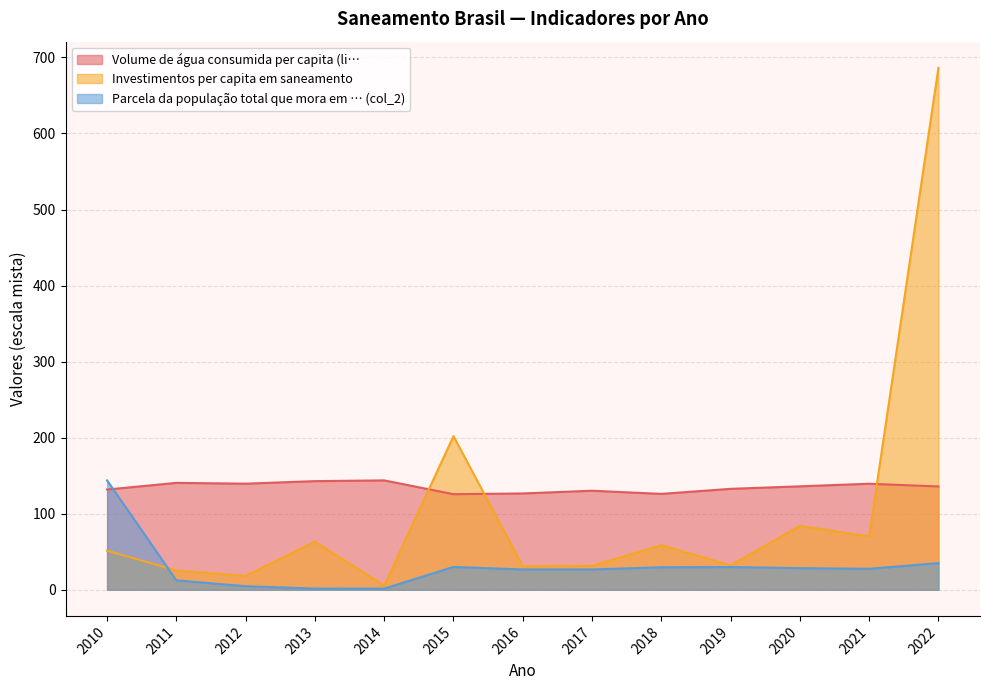

At which label is Investimentos per capita em saneamento closest to 345?

2015